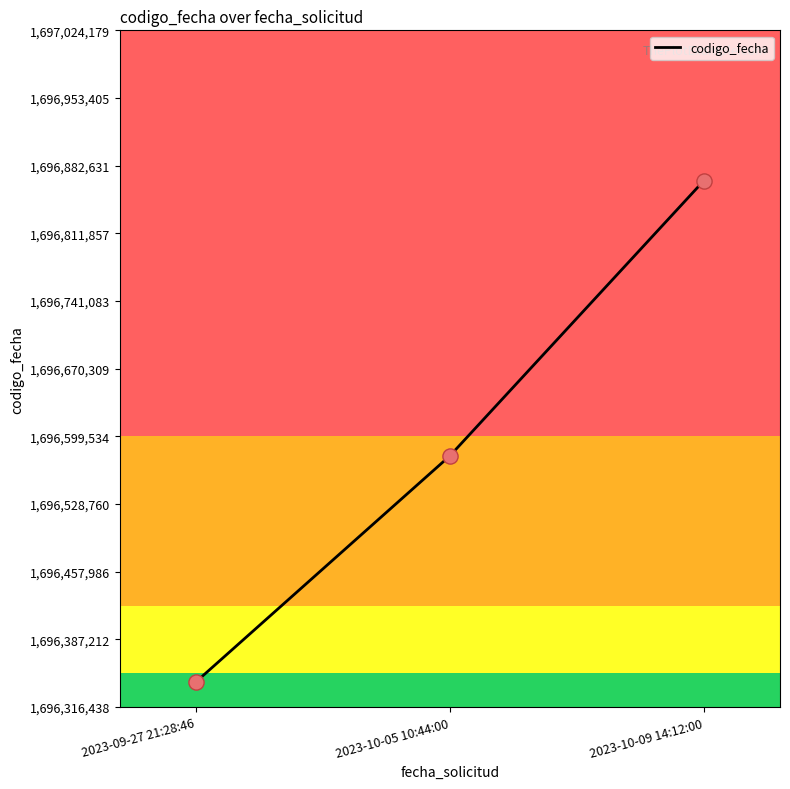

What is the change in value from 2023-09-27 21:28:46 to 2023-10-05 10:44:00?

+236464